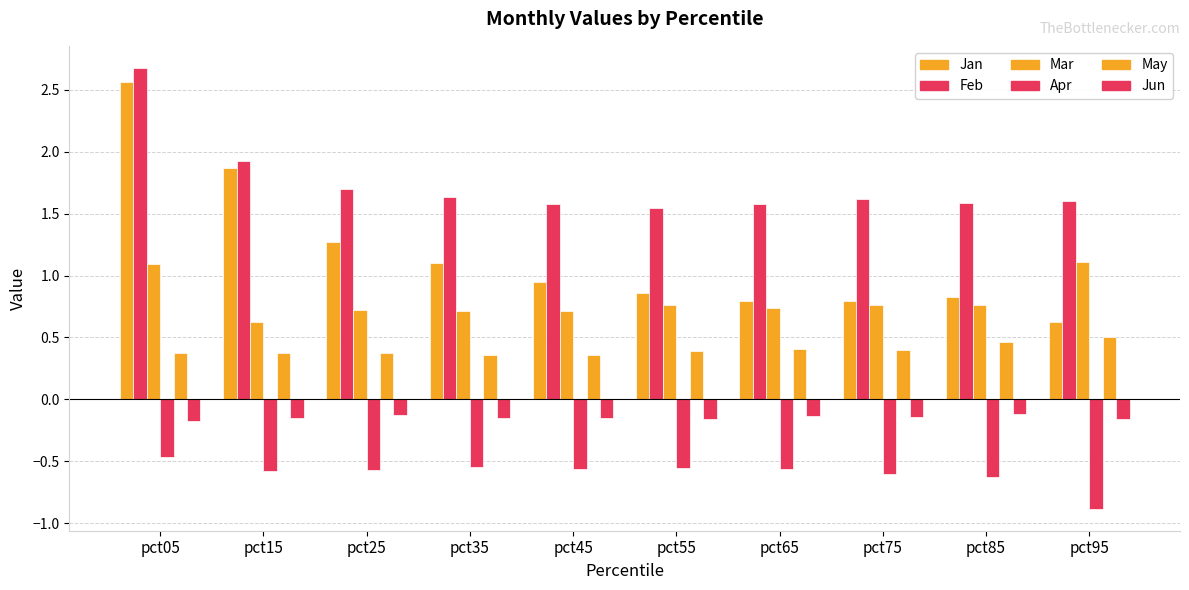

Between pct65 and pct95, which series saw the biggest shift?

Mar